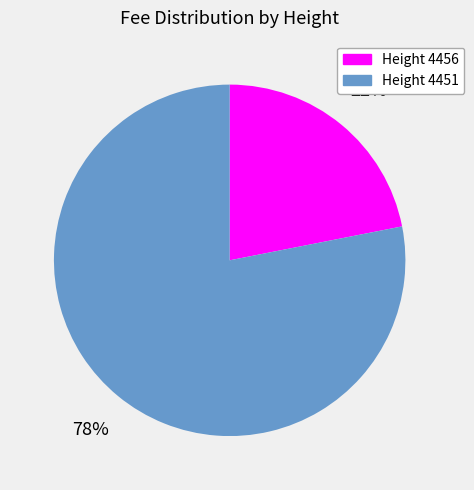

To the nearest percent, what is the average slice percentage?

50%